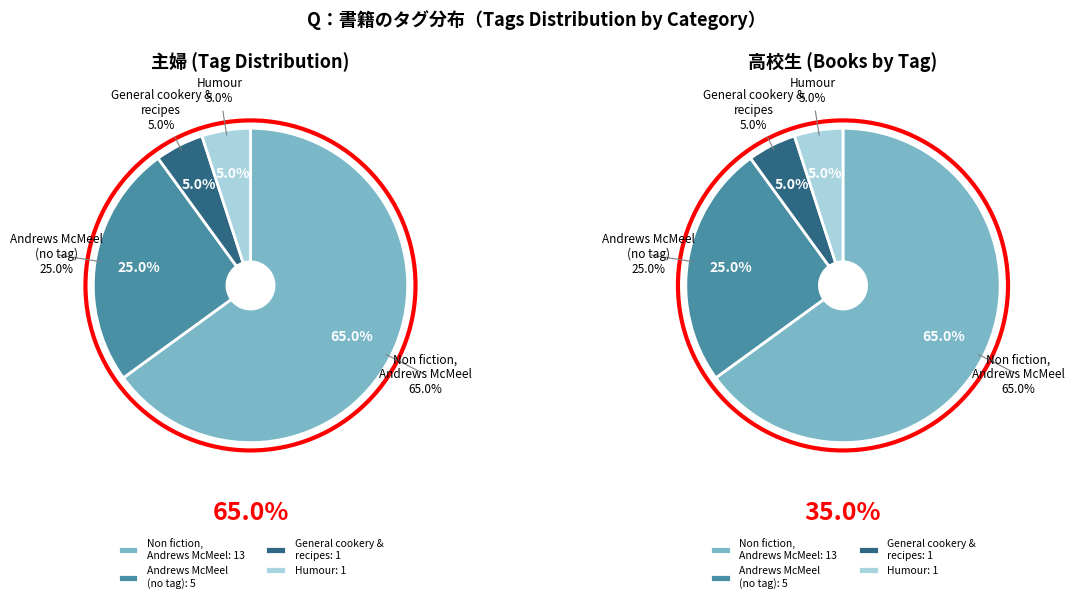

To the nearest percent, what portion does Andrews McMeel Publishing represent?

25%